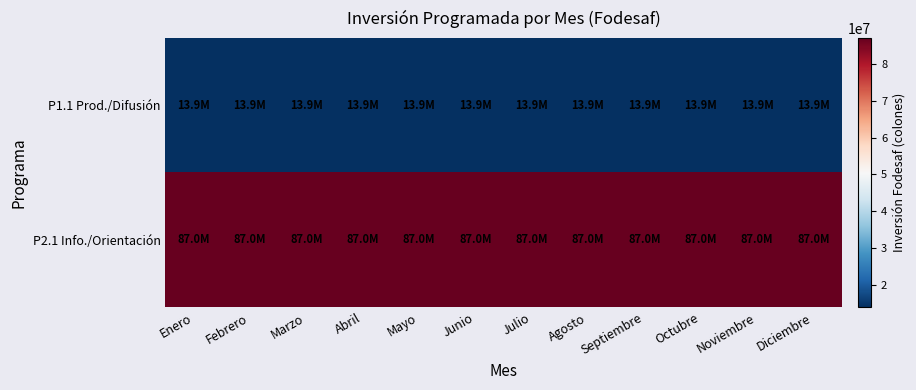

Rank the series by their maximum value, from lowest to highest.

P1.1 Prod./Difusión, P2.1 Info./Orientación